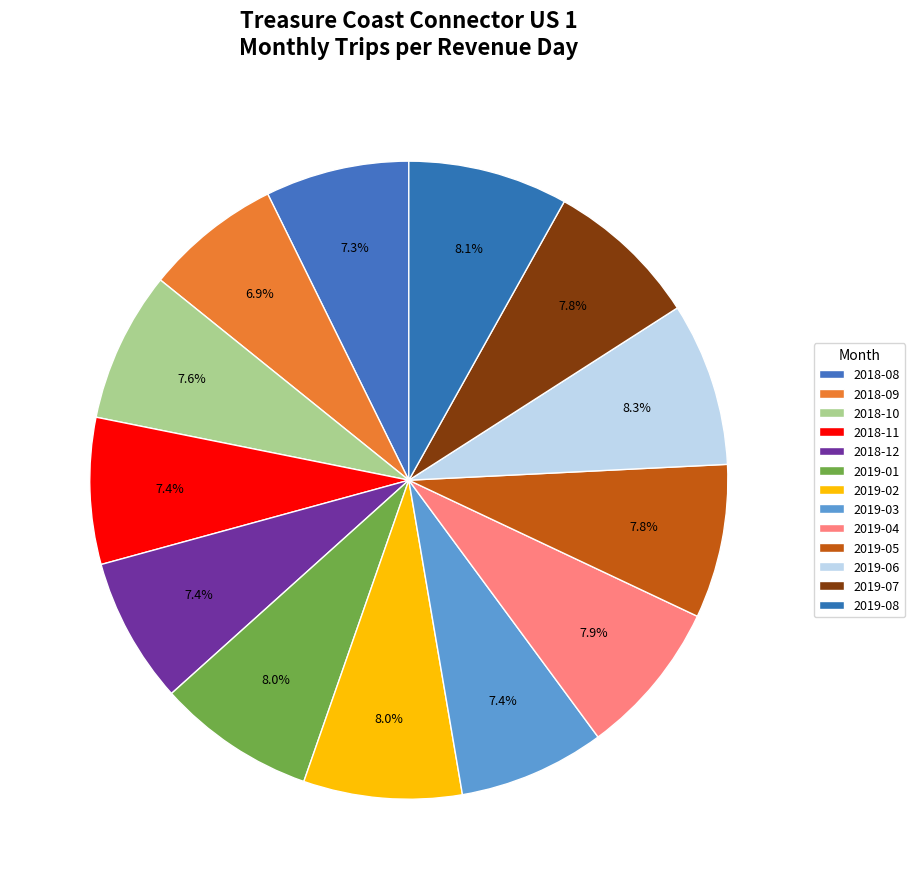

The 2018-08 slice represents 7% of the pie. True or false?

True